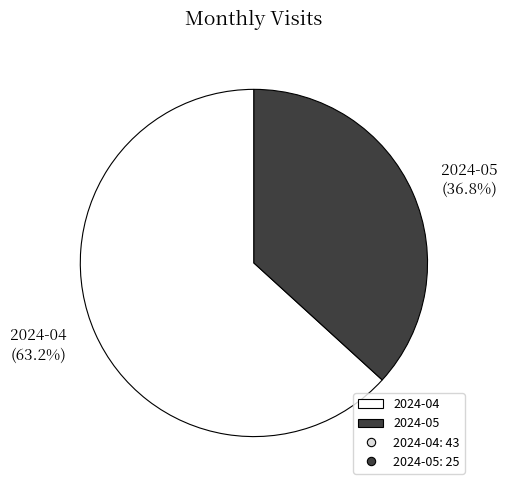

Which category has the smallest portion of the pie?

2024-05